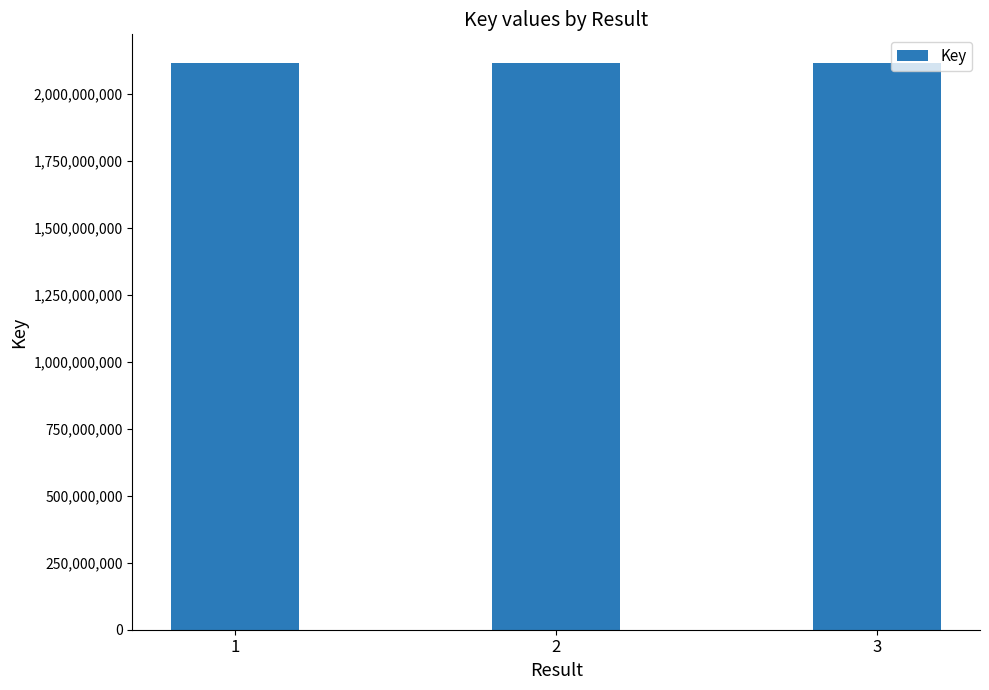

Are the bars horizontal?

No